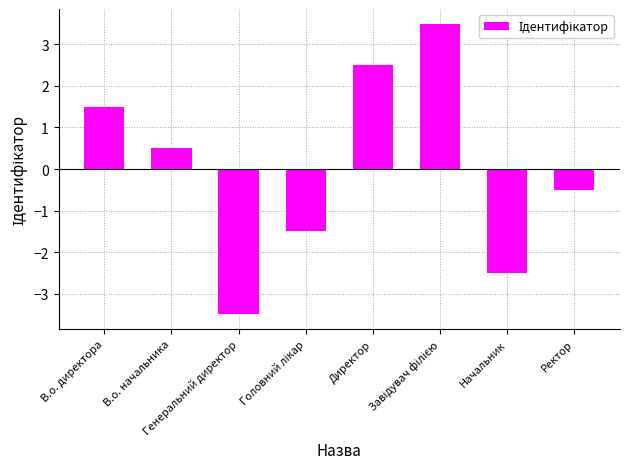

How many negative values are there?

4